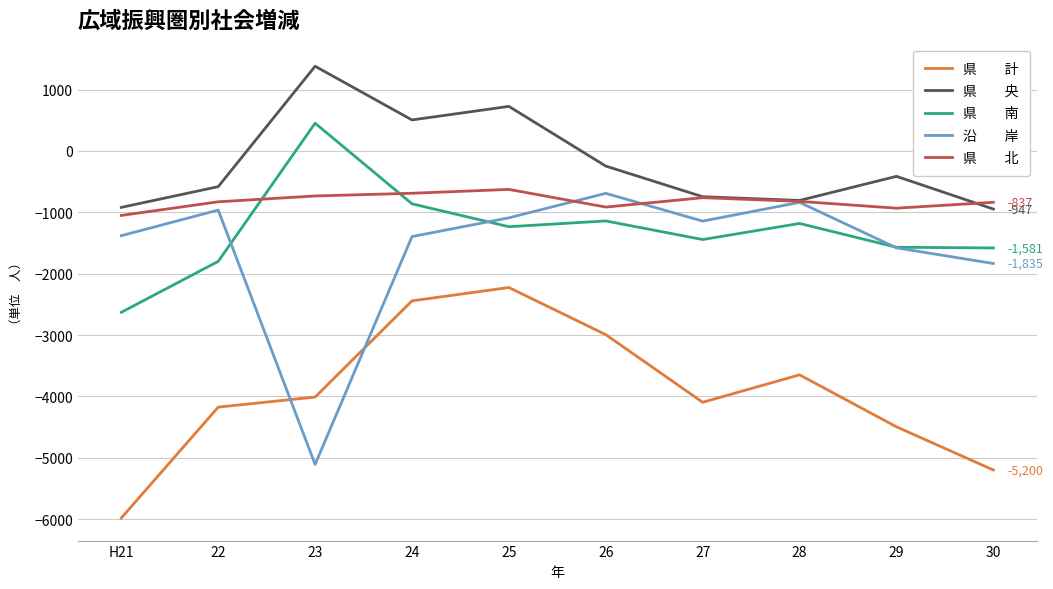

What is the spread (max minus min) of values at 28?

2842